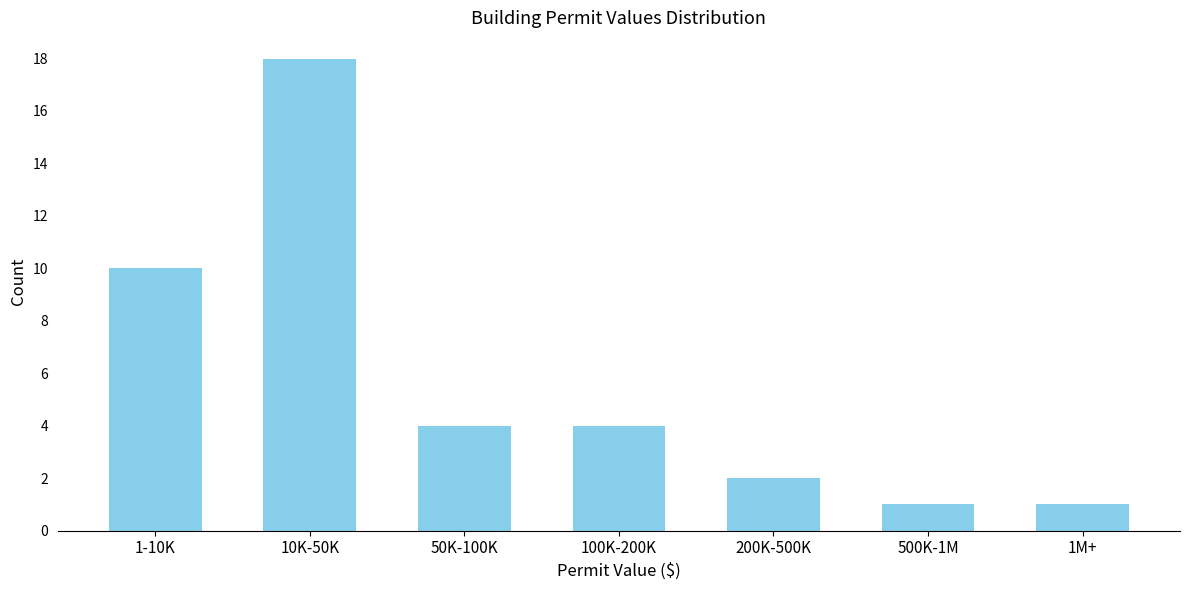

Reading right to left, what are all the values shown in this chart?

1M+=1	500K-1M=1	200K-500K=2	100K-200K=4	50K-100K=4	10K-50K=18	1-10K=10